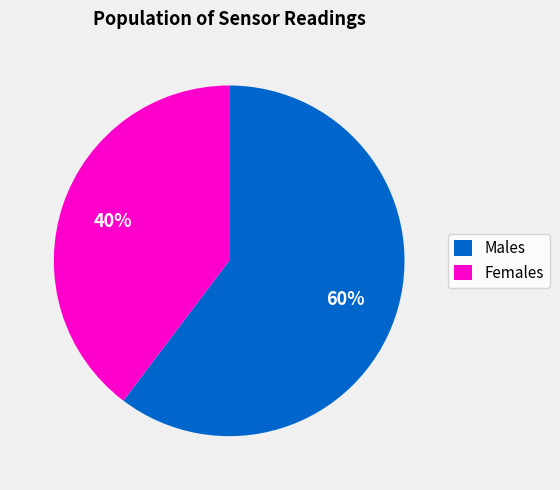

How many segments does this pie chart have?

2